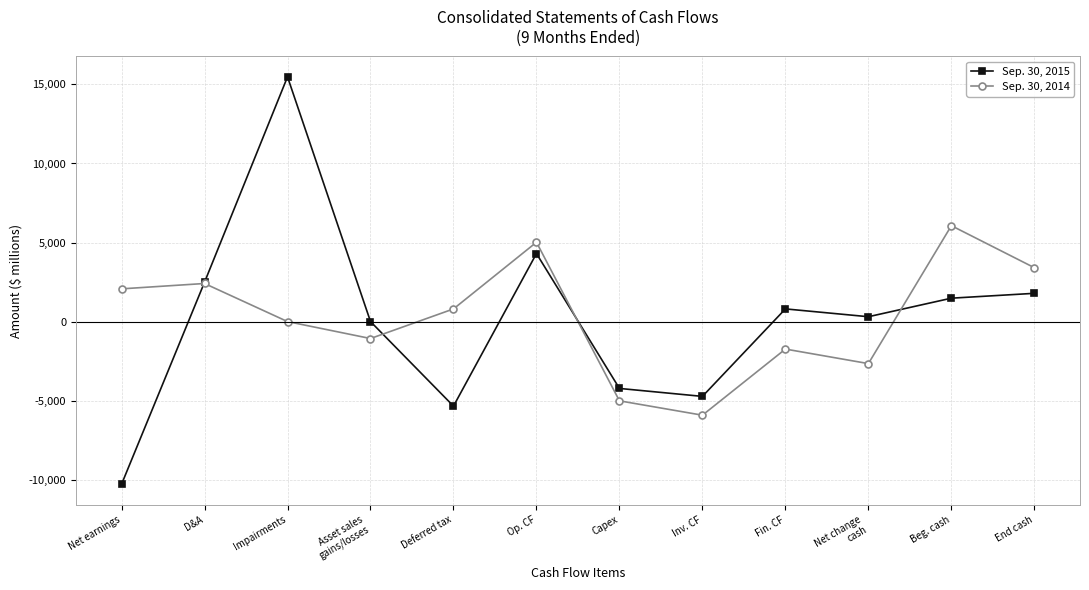

In Sep. 30, 2015, how many points are lower than both neighbors (excluding endpoints)?

3